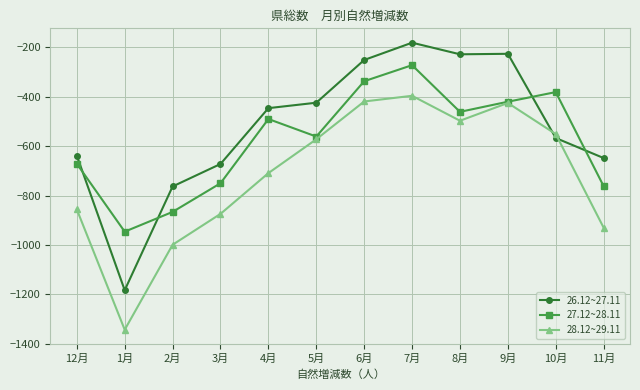

What are all the series names shown in the legend?

26.12~27.11, 27.12~28.11, 28.12~29.11